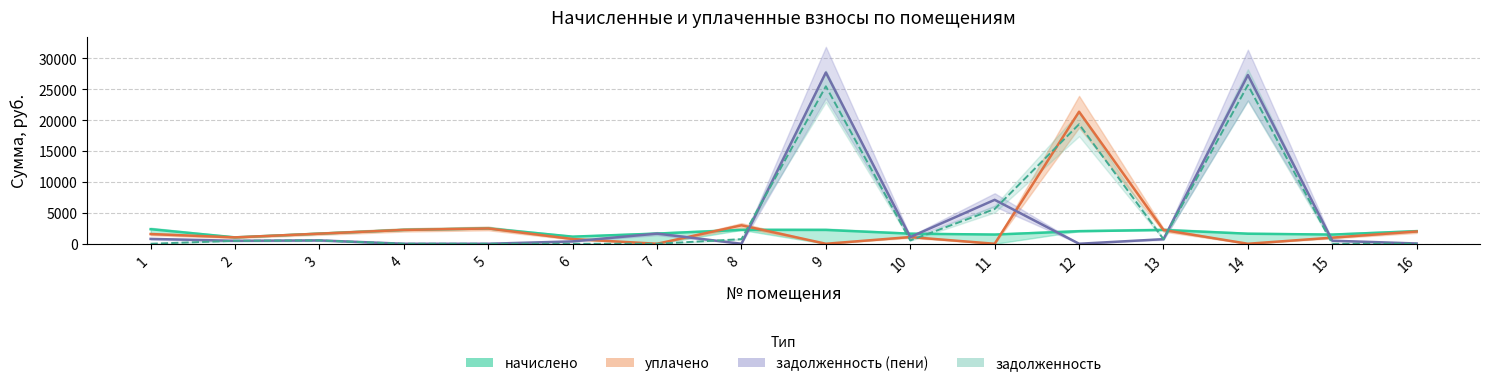

Reading left to right, list all the values displayed in this chart.

задолженность: 0.0	481.2	545.0	0.0	0.0	0.0	0.0	746.6	25467.1	542.6	5620.7	19333.0	743.0	25673.7	0.0	0.0
начислено: 2357.2	1033.8	1635.0	2239.9	2478.2	1151.1	1646.0	2239.9	2232.6	1627.7	1484.7	2027.3	2228.9	1624.0	1484.7	2031.0
уплачено: 1571.5	1033.8	1635.0	2239.9	2478.2	767.4	0.0	2986.6	0.0	1085.1	0.0	21360.3	2228.9	0.0	989.8	1987.3
задолженность_пени: 785.8	481.2	545.0	0.0	0.0	383.7	1646.0	0.0	27699.7	1085.1	7105.4	0.0	743.0	27297.7	494.9	43.6